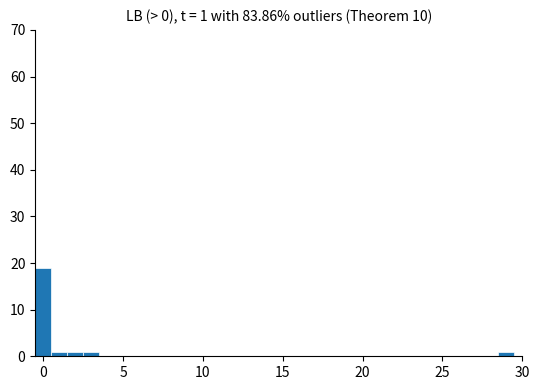

Around what value on the x-axis is the tallest bar? Give the approximate position of its centre, as read against the axis.

0.0